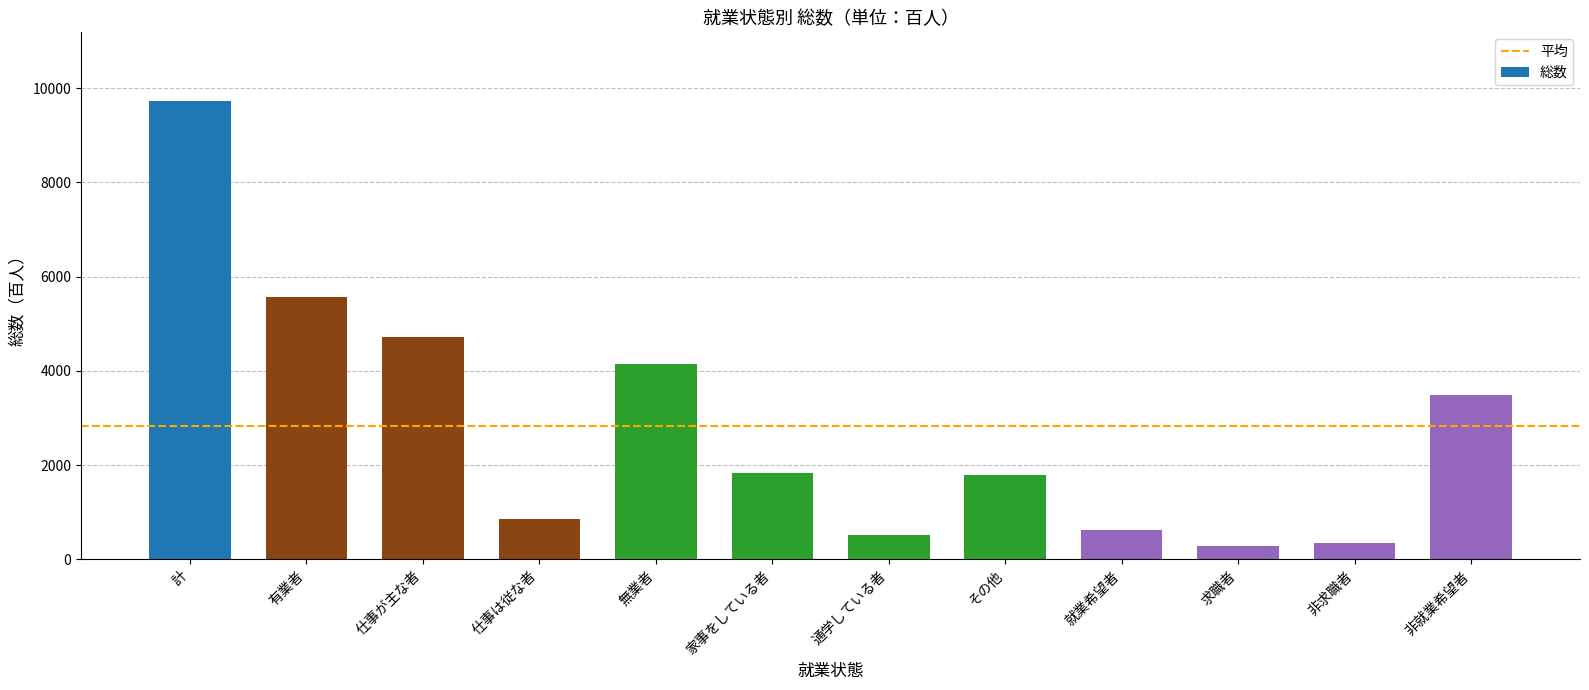

What is the sum of the values at 家事をしている者 and 仕事は従な者?

2693